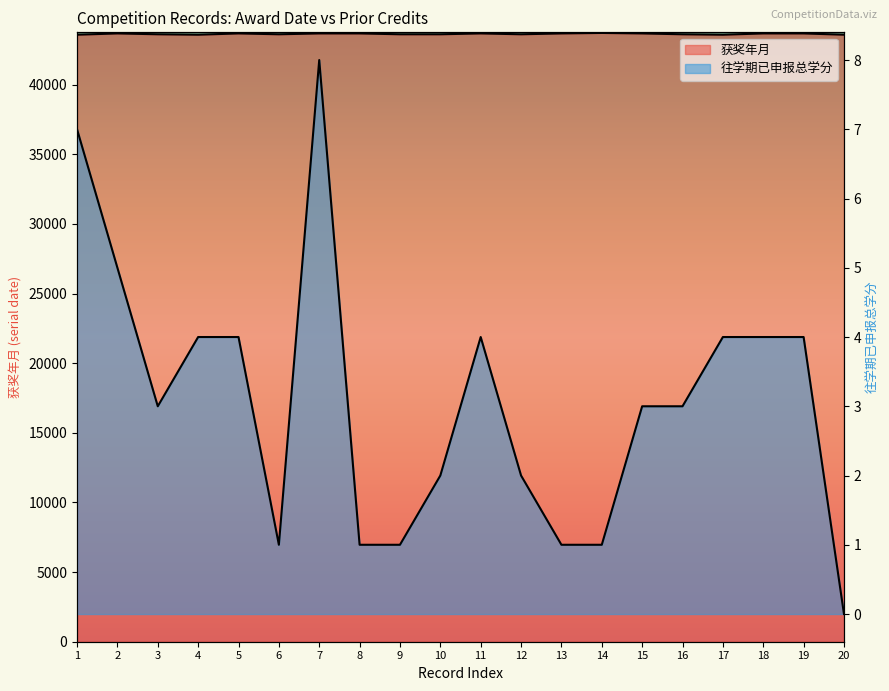

How many values in the 往学期已申报总学分 series exceed 3?

9